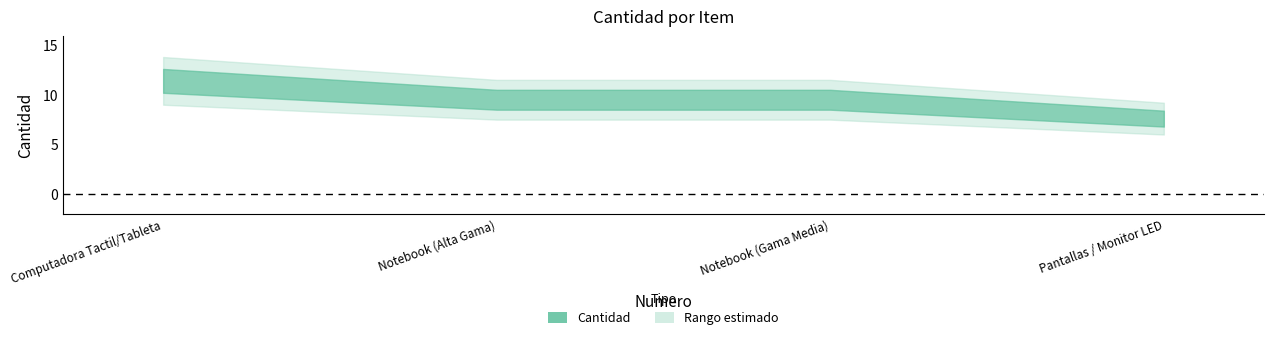

List the labels in order of value, largest first.

1, 2, 3, 4